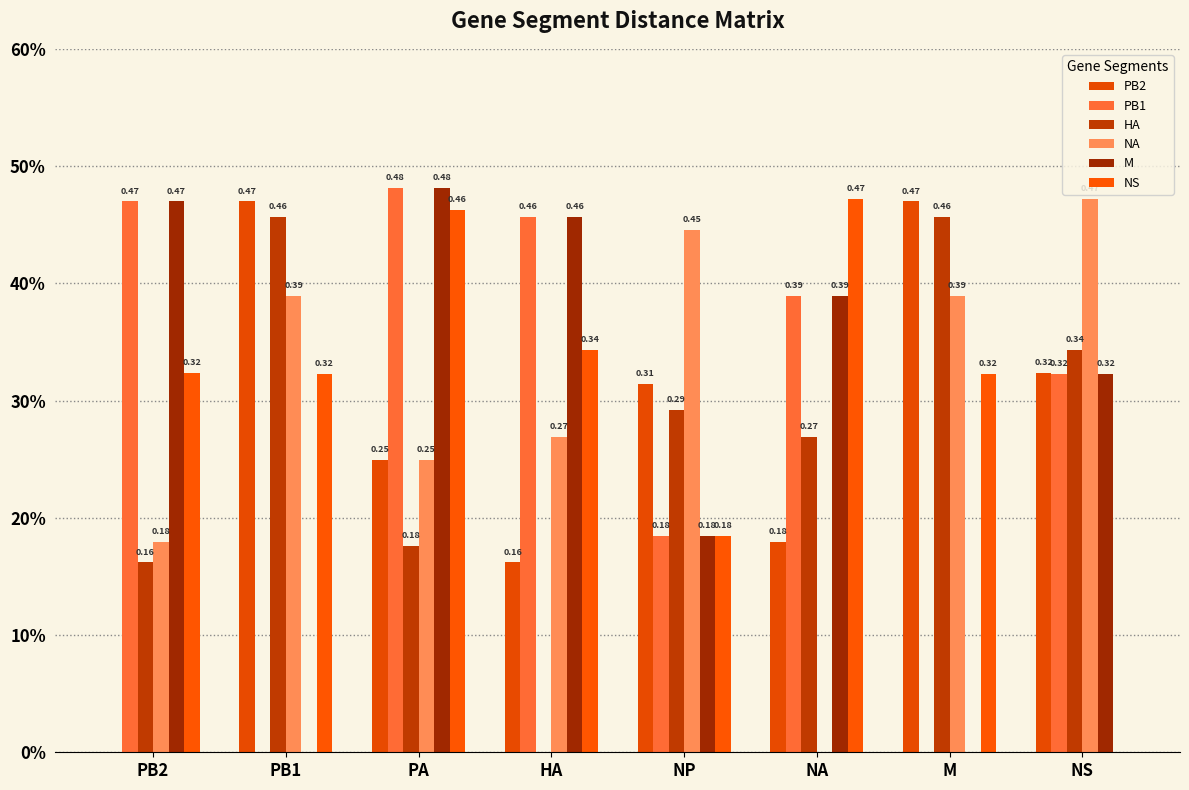

How many bars are there in each group?

6